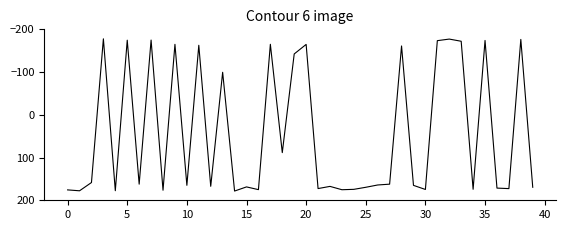

What is the average value?

43.1